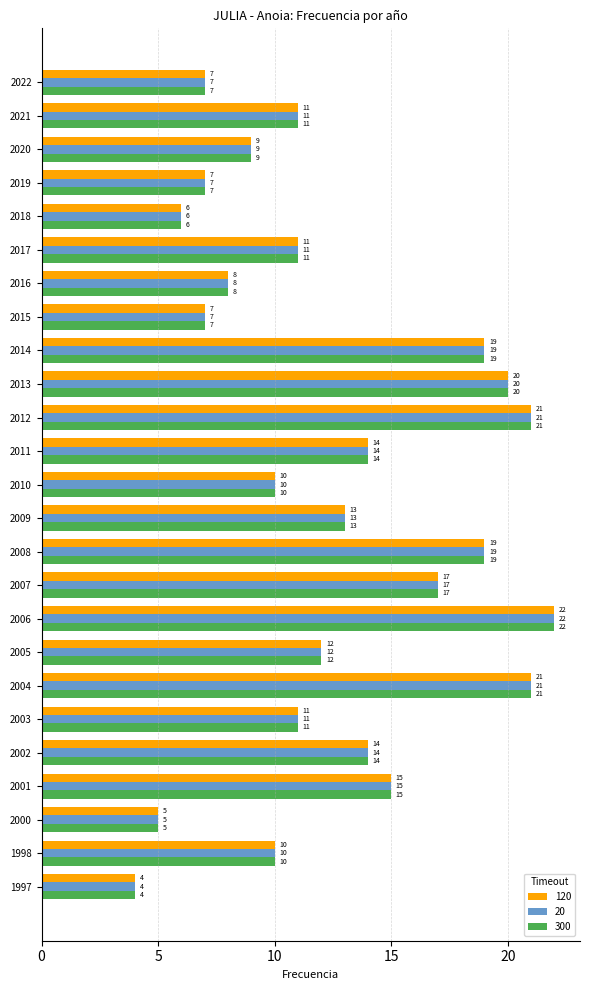

At which label is 20 closest to 13?

2009